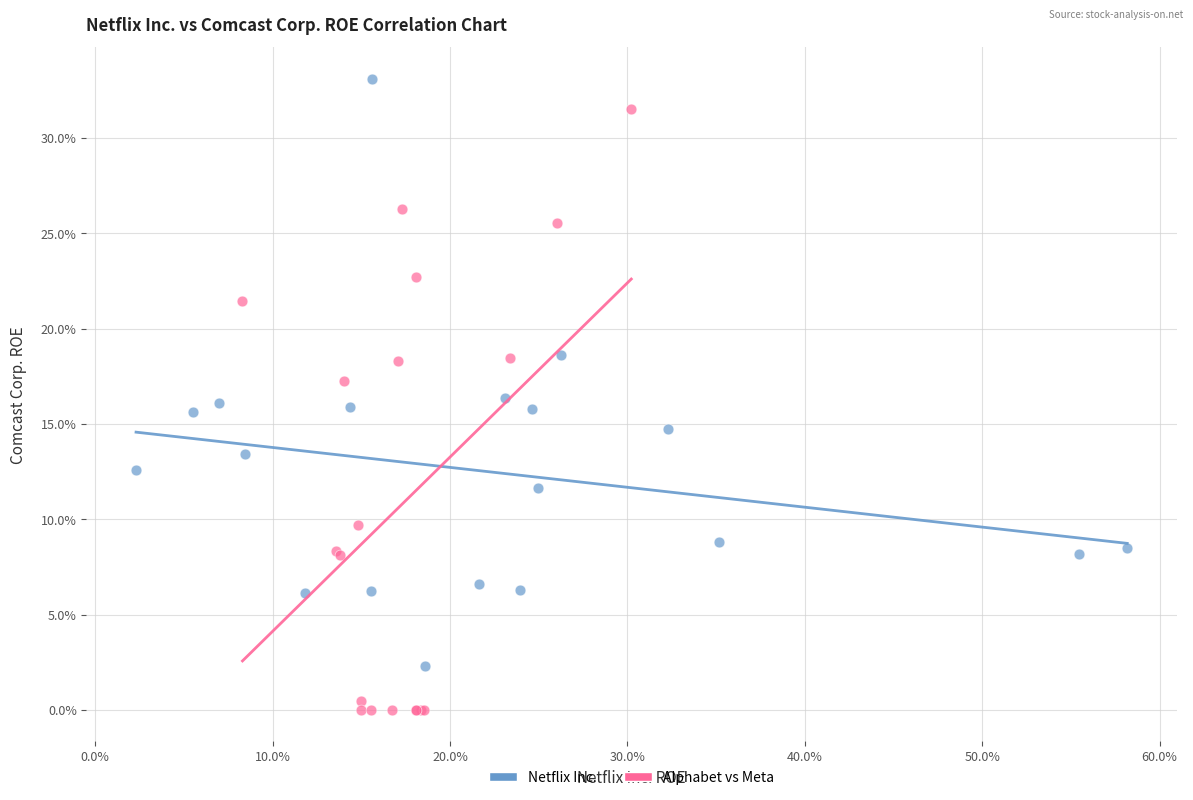

Which series contains the highest Y value?

Netflix Inc.